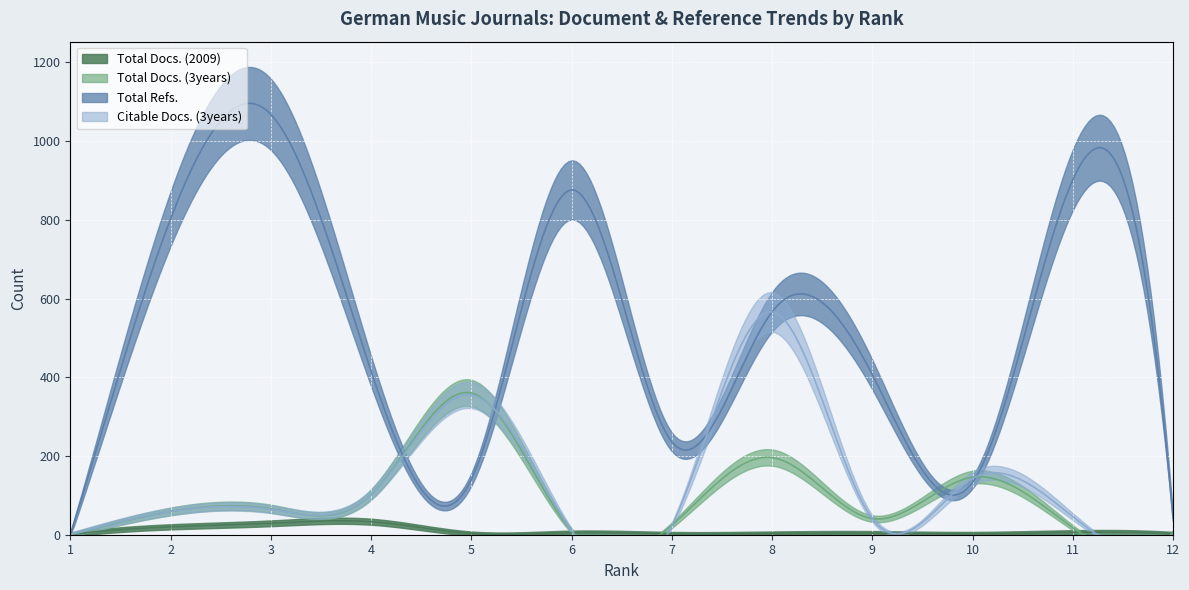

Reading left to right, transcribe all the data shown in this chart.

Total Docs. (2009): 0	20	29	33	3	5	2	3	4	2	6	2
Total Docs. (3years): 0	59	66	102	360	10	24	196	41	146	18	6
Total Refs.: 0	802	1068	416	140	876	236	566	407	133	901	42
Citable Docs. (3years): 0	59	65	102	355	10	23	566	41	143	46	0